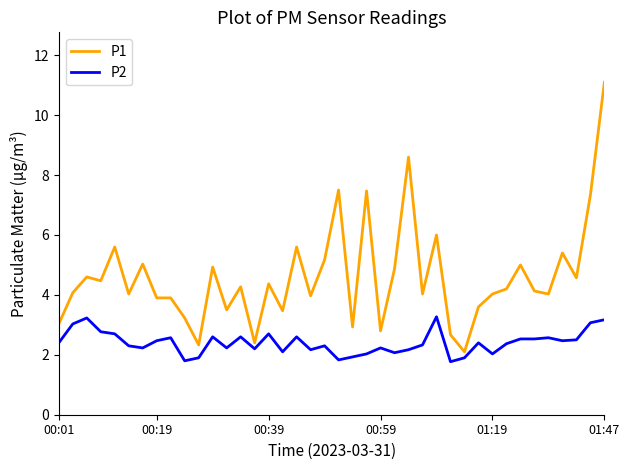

Which series has the largest range (max minus min)?

P1